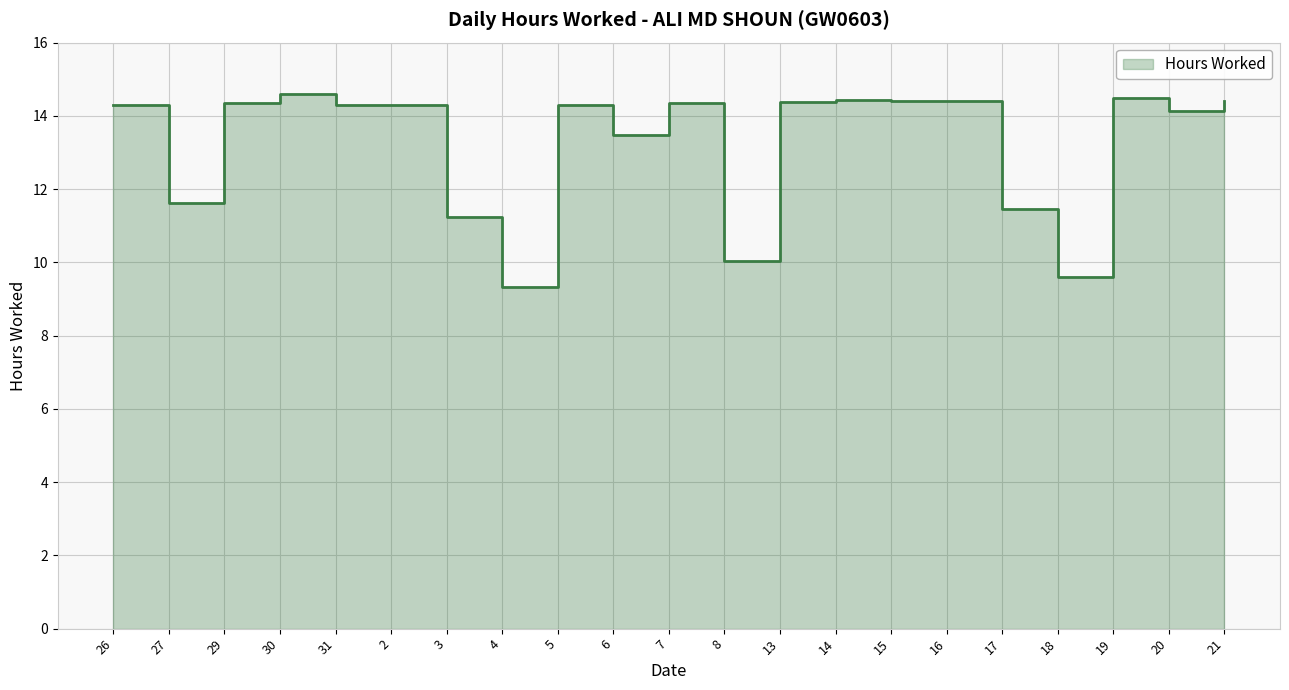

What is the label of the 21st point from the left?

21